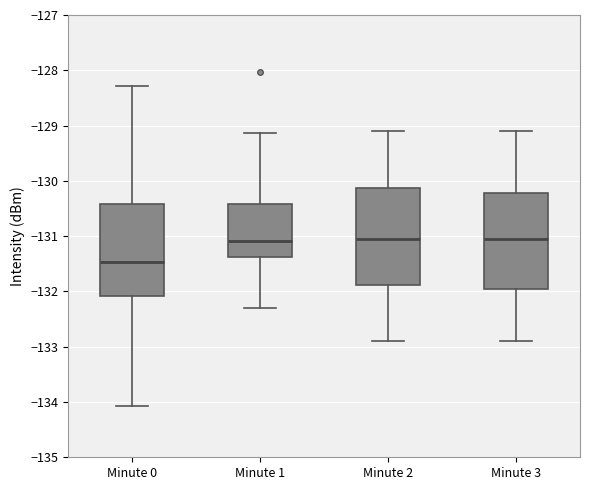

Where does the lower whisker of the box for Minute 1 end on the y-axis? The values are not printed on the chart, so give them approximately, as read against the axis.

-132.3